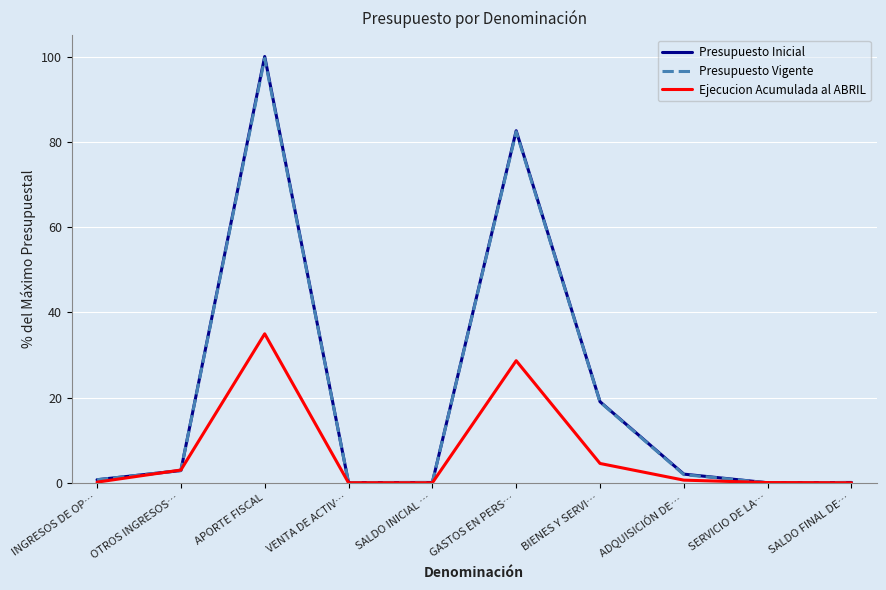

At how many categories does at least one series exceed 41?

2